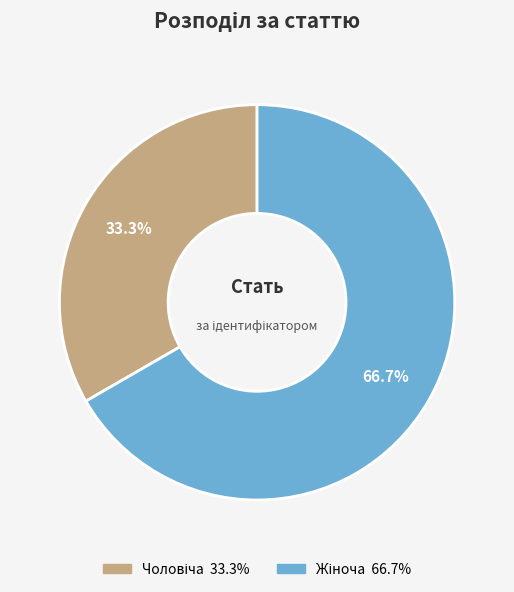

Count the number of slices in the pie.

2